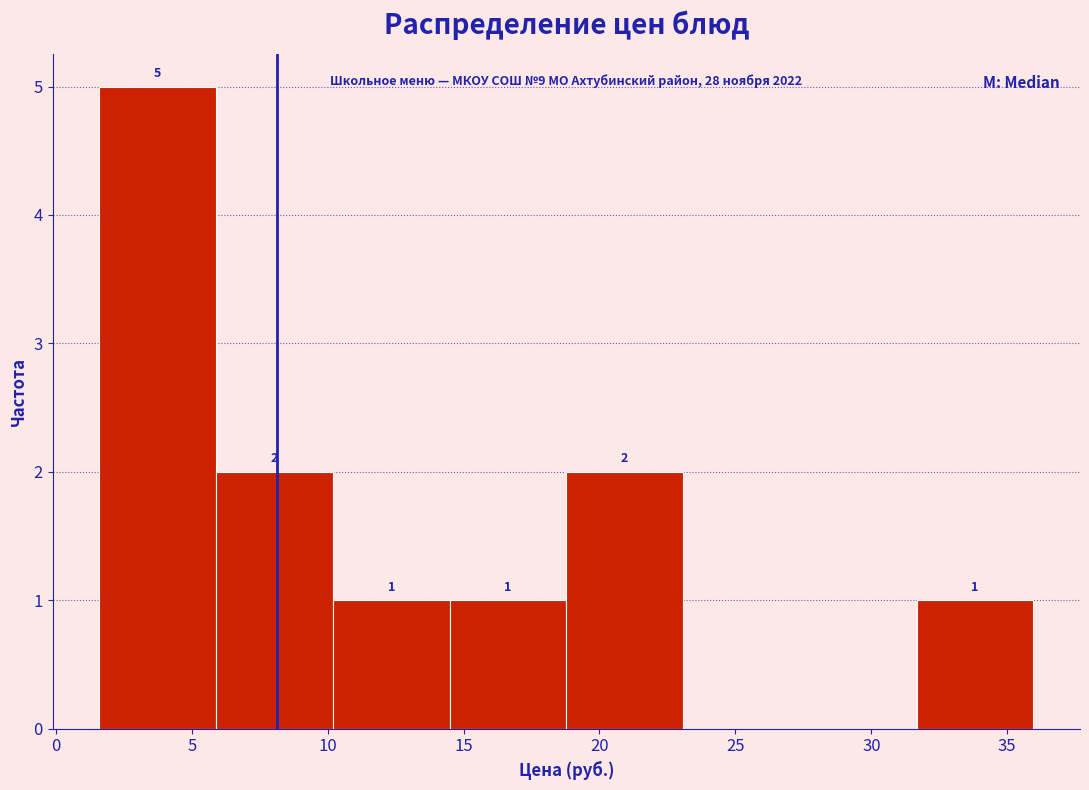

Which range on the x-axis has the tallest bar?

1.5 to 6.0